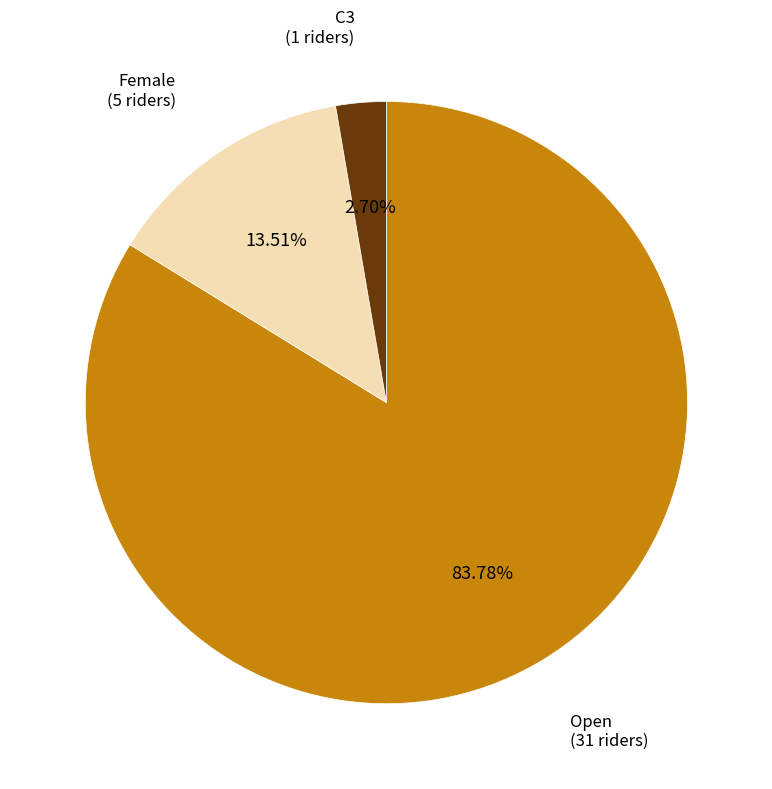

Does any single category account for the majority?

Yes